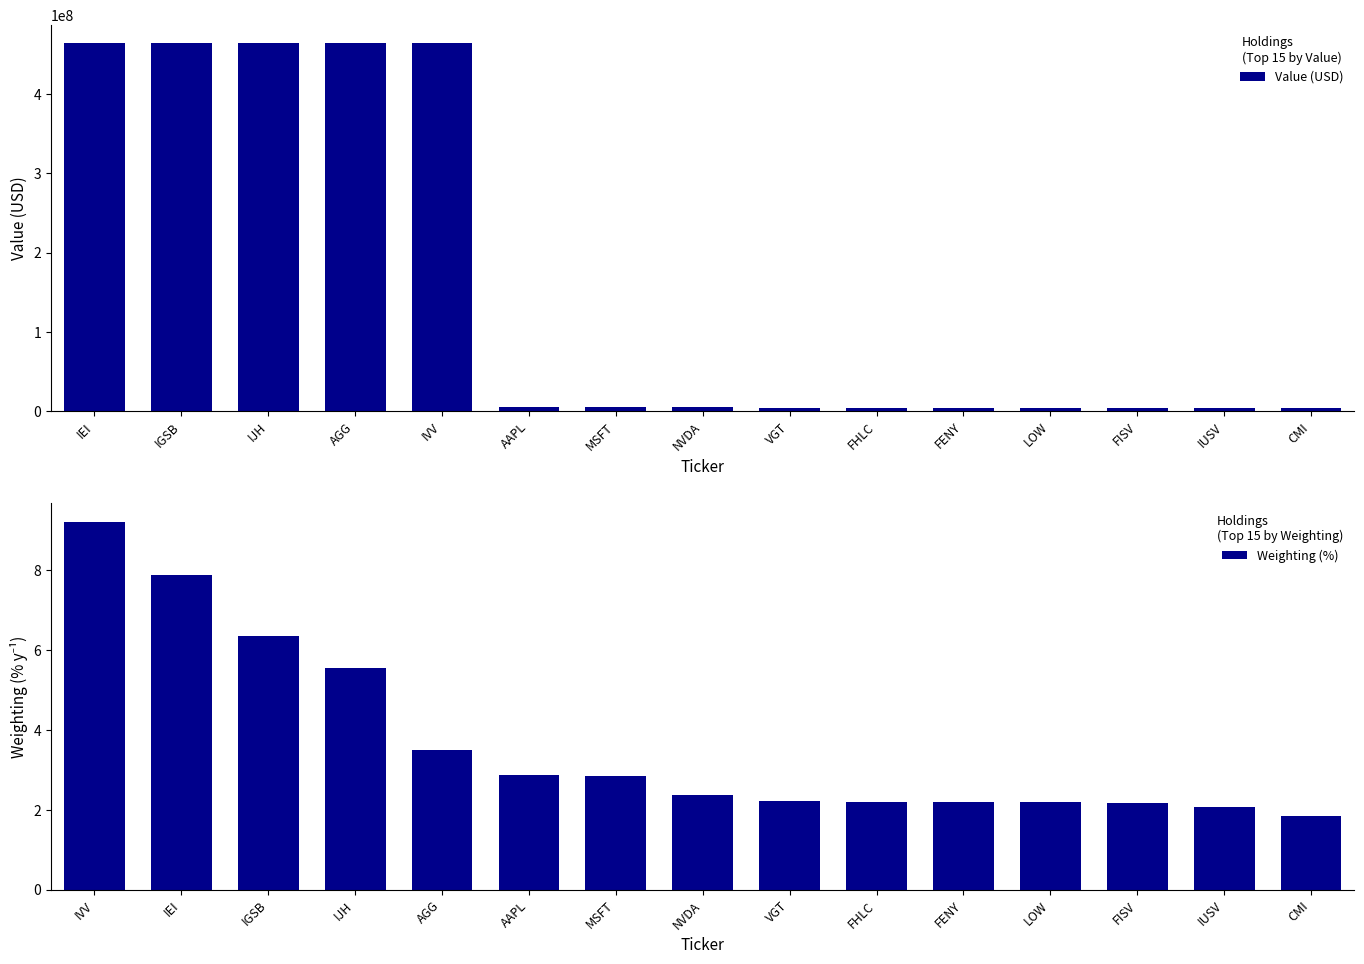

The Value (USD) series shows 4303819.0 at FHLC. True or false?

True